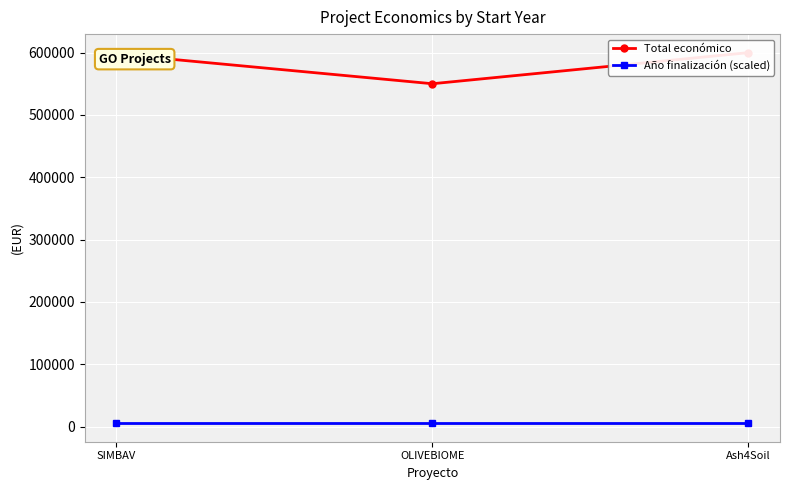

Reading left to right, transcribe all the data shown in this chart.

Total económico: 597651	550111	600000
Año finalización (scaled): 5400	5400	5400